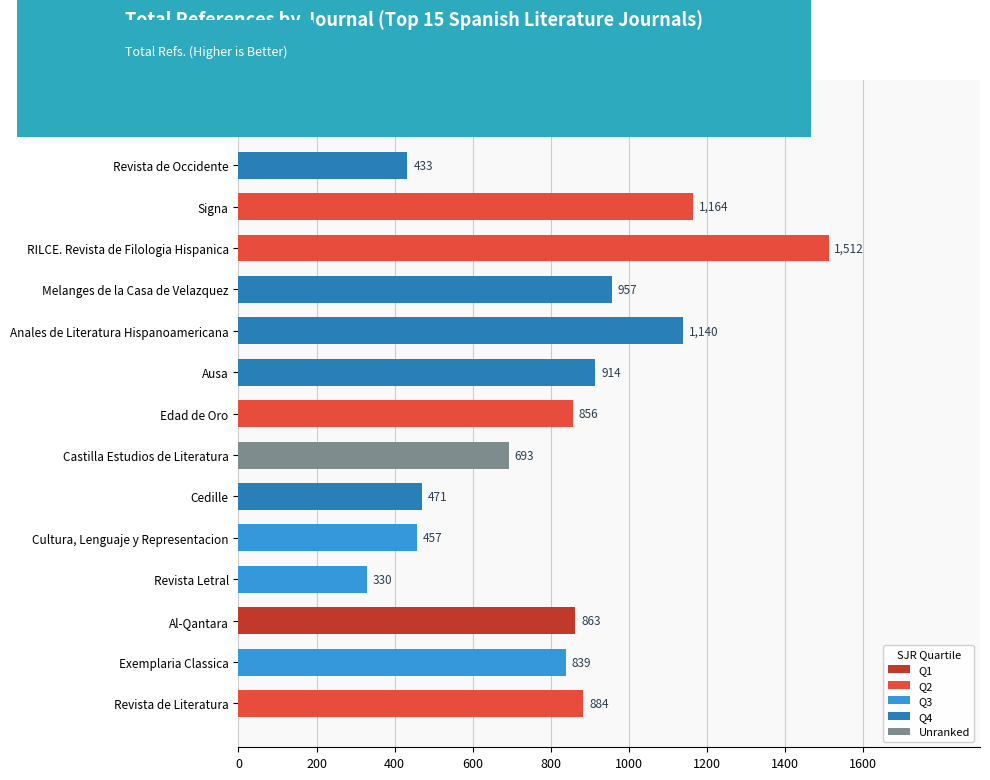

Reading top to bottom, extract all data points from this chart.

Insula=668	Revista de Occidente=433	Signa=1164	RILCE. Revista de Filologia Hispanica=1512	Melanges de la Casa de Velazquez=957	Anales de Literatura Hispanoamericana=1140	Ausa=914	Edad de Oro=856	Castilla Estudios de Literatura=693	Cedille=471	Cultura, Lenguaje y Representacion=457	Revista Letral=330	Al-Qantara=863	Exemplaria Classica=839	Revista de Literatura=884